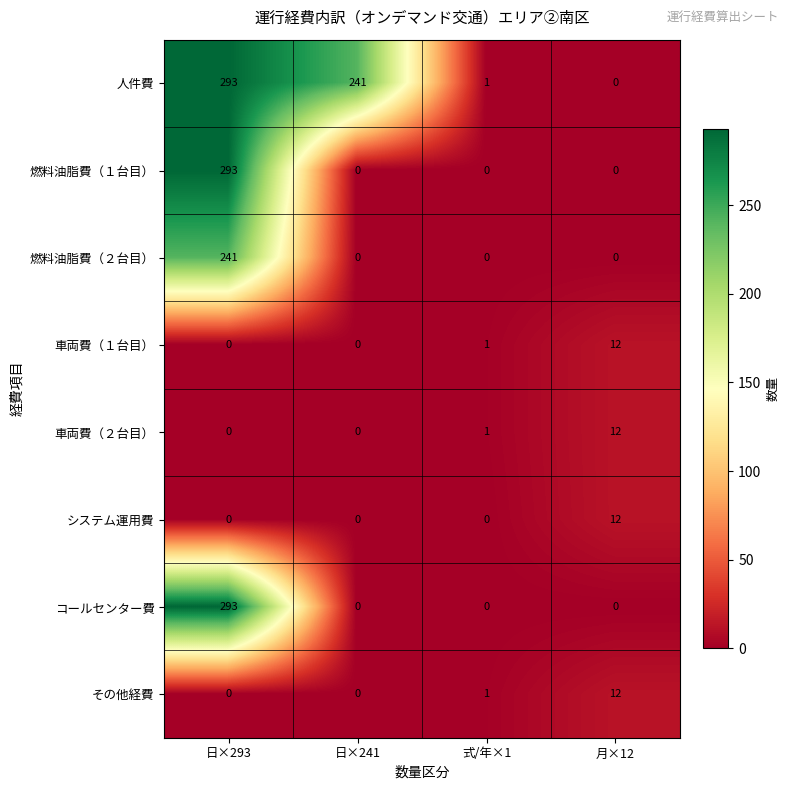

Read the コールセンター費 value at 日×293, to the nearest 50.

300